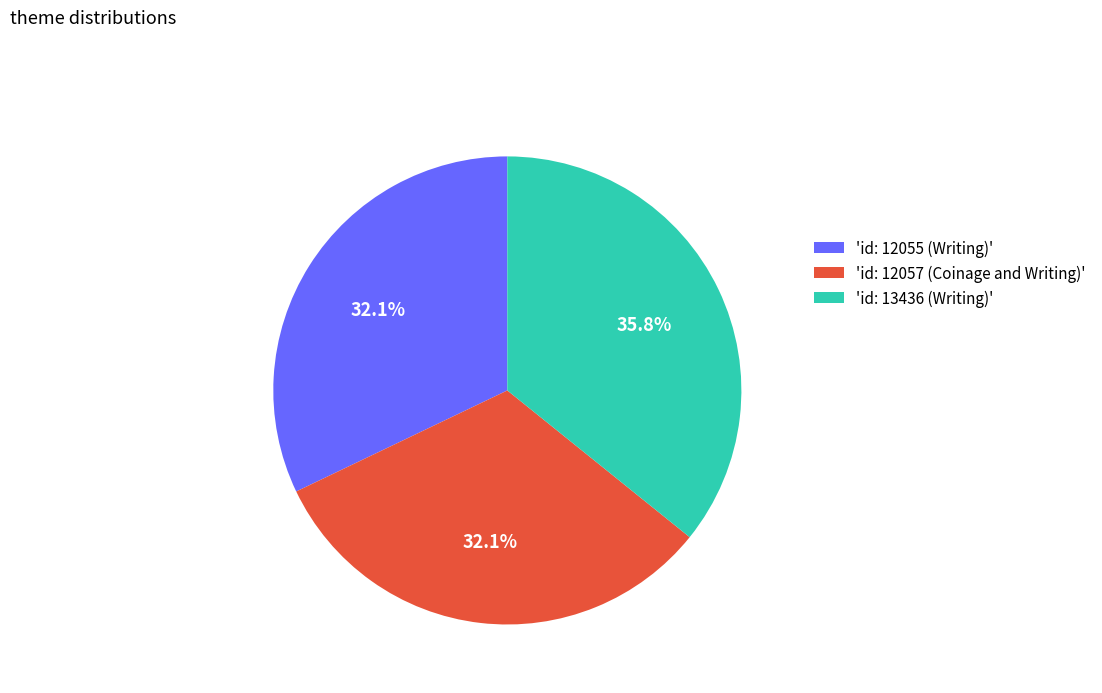

To the nearest percent, what is the difference between the largest and smallest slice percentages?

4%